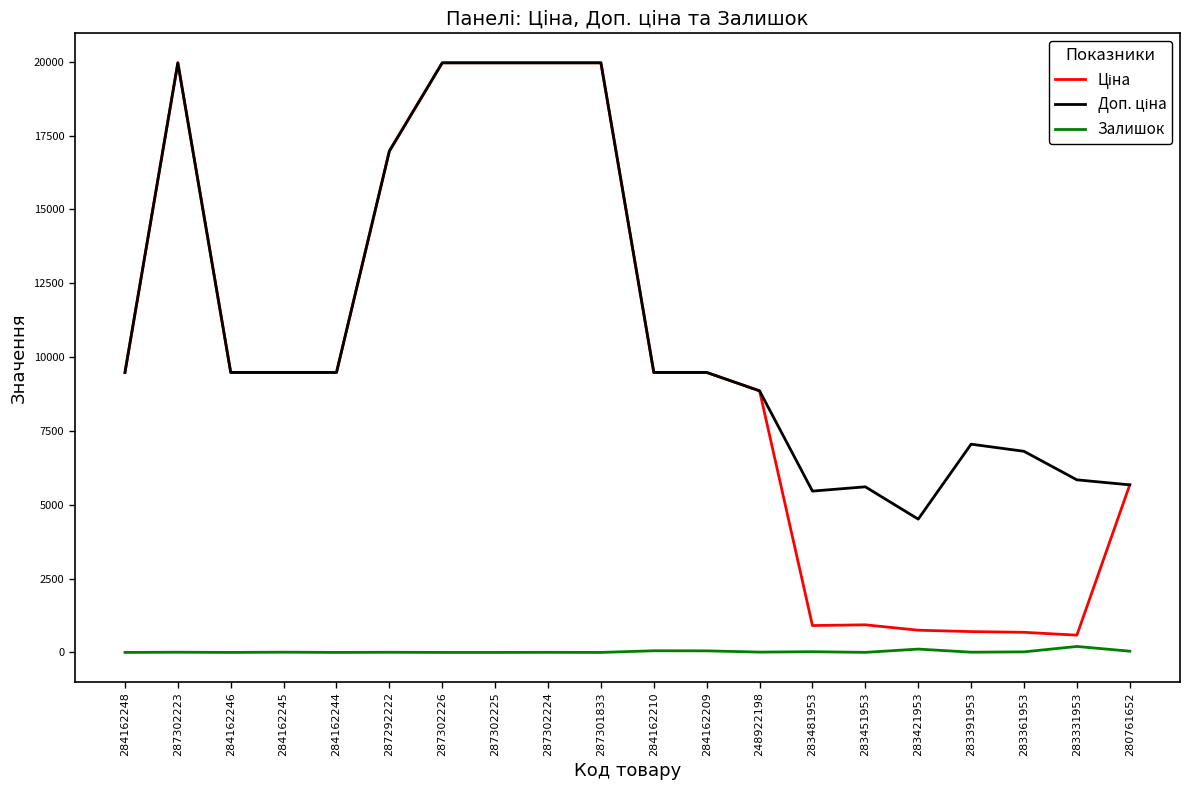

What is the spread (max minus min) of values at 284162246?

9480.1